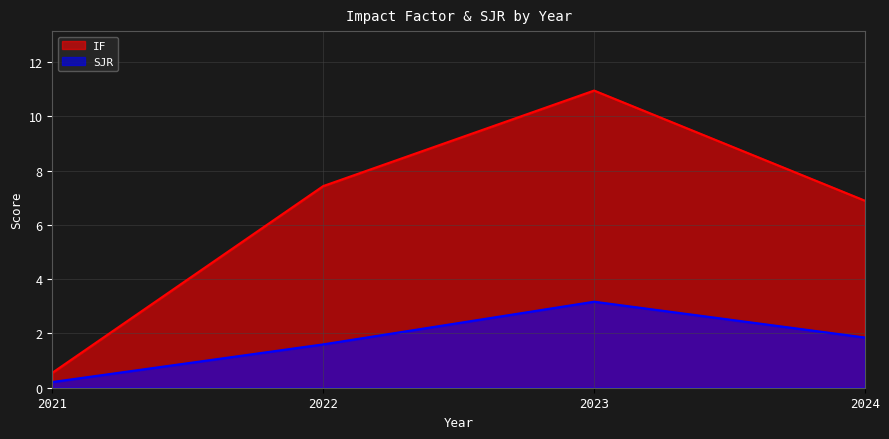

Between 2023 and 2024, which series saw the biggest shift?

IF